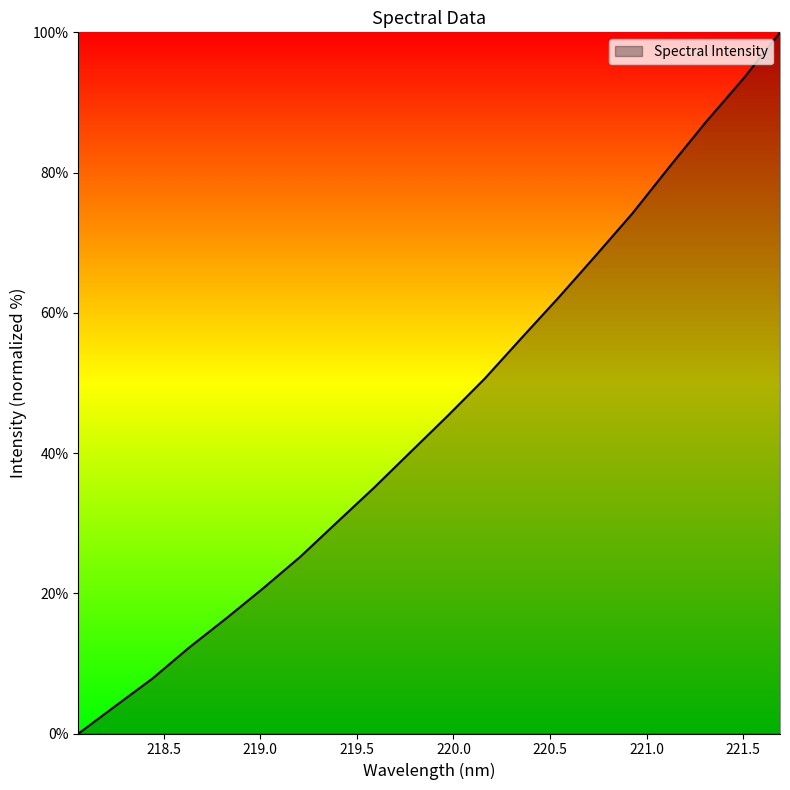

What is the difference between the maximum and minimum values?

100.0